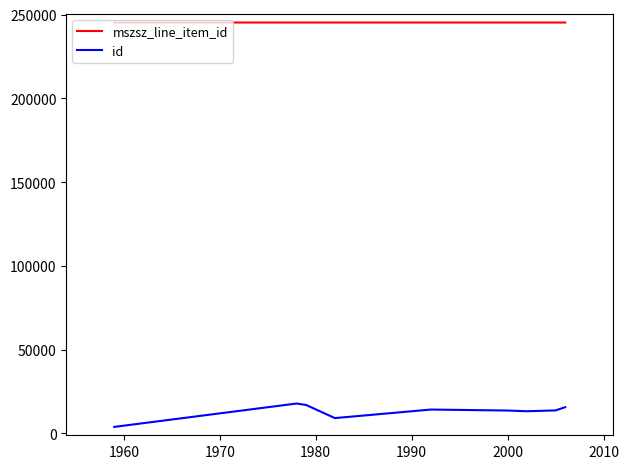

True or false: id and mszsz_line_item_id cross at least once.

False